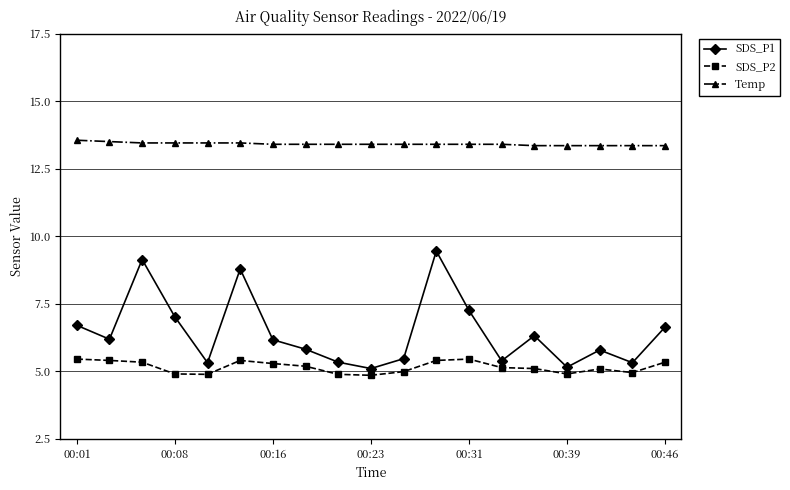

Reading right to left, what are all the values shown in this chart?

SDS_P1: 8.3	5.6	6.6	5.3	7.6	5.8	9.5	13.9	5.9	5.2	5.7	6.6	7.3	12.6	5.6	9.0	13.3	7.4	8.4
SDS_P2: 5.7	4.9	5.2	4.8	5.2	5.3	5.9	5.8	5.0	4.7	4.8	5.4	5.6	5.8	4.8	4.8	5.7	5.8	5.9
Temp: 21.7	21.7	21.7	21.7	21.7	21.8	21.8	21.8	21.8	21.8	21.8	21.8	21.8	21.9	21.9	21.9	21.9	22.0	22.1